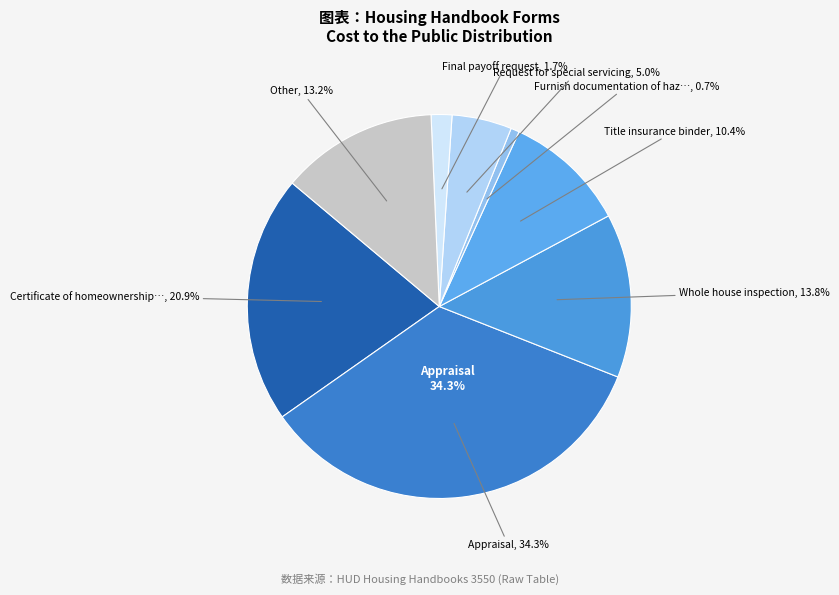

What is the ratio of the value at Other to the value at Whole house inspection?

1.0